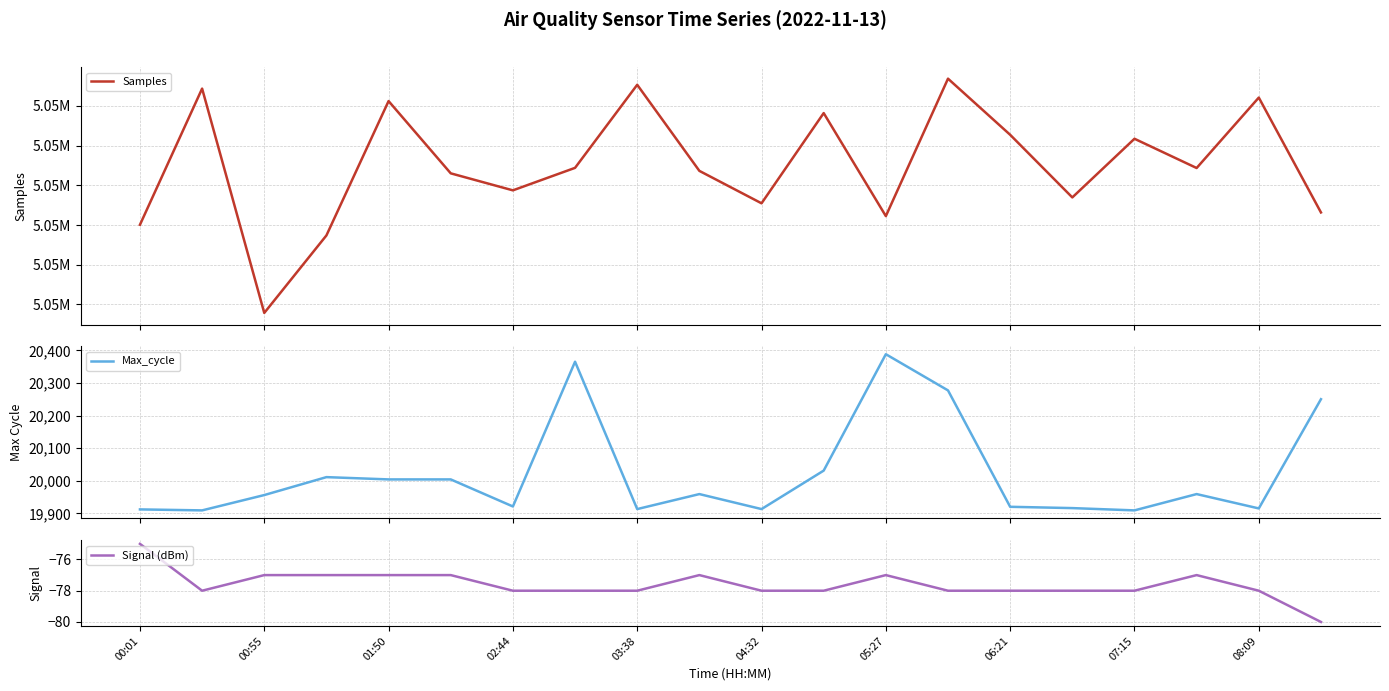

Is it true that Signal (dBm) equals -116 at 04:32?

False